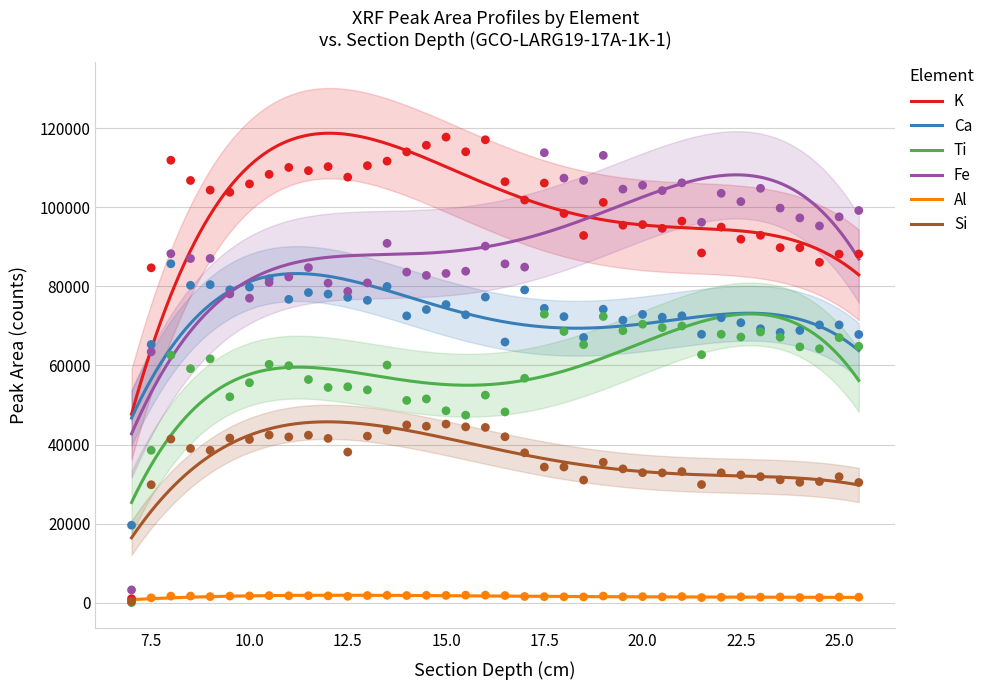

At how many categories does at least one series exceed 80999?

37